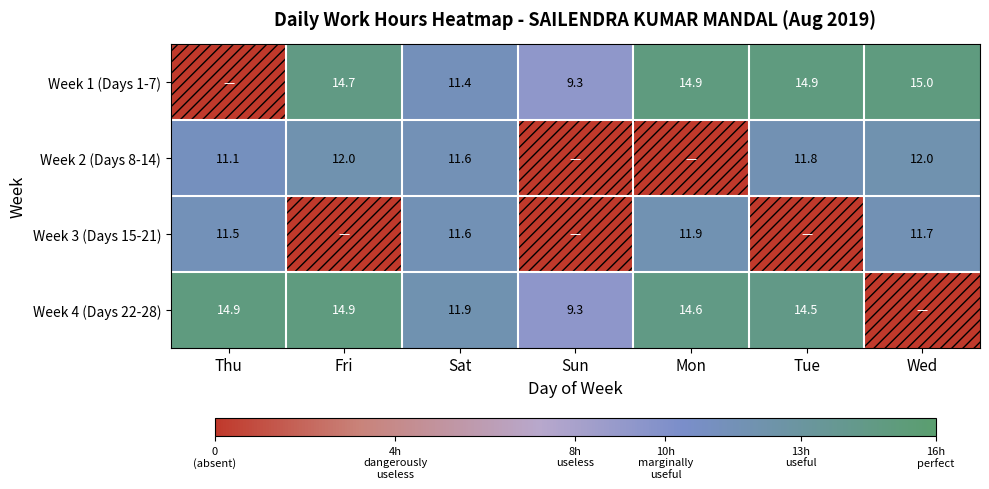

What is the sum of the Week 1 (Days 1-7) values at Mon and Tue?

29.8